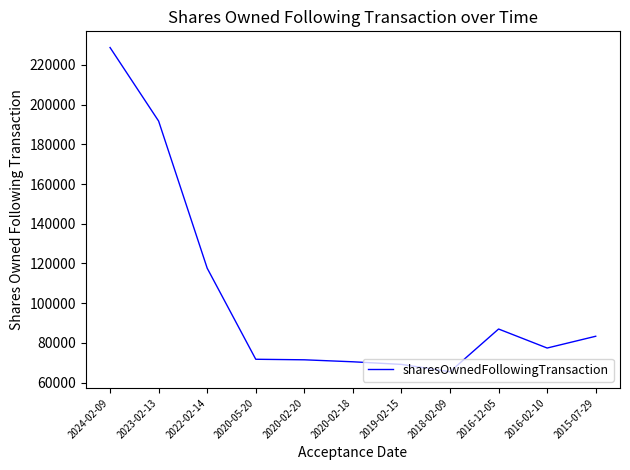

Where is the data nearest to the value 147096?

2022-02-14